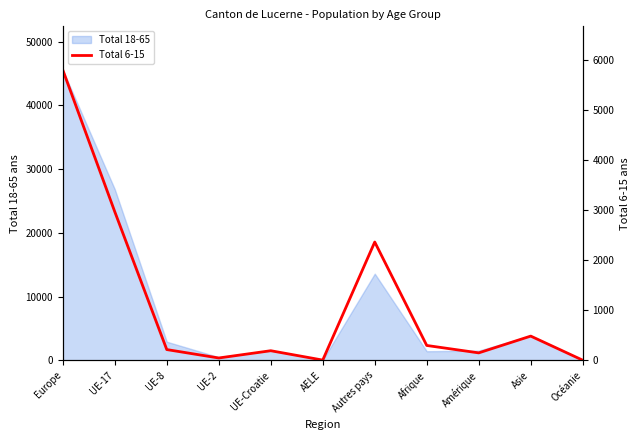

Between Asie and Afrique, which is larger?

Asie